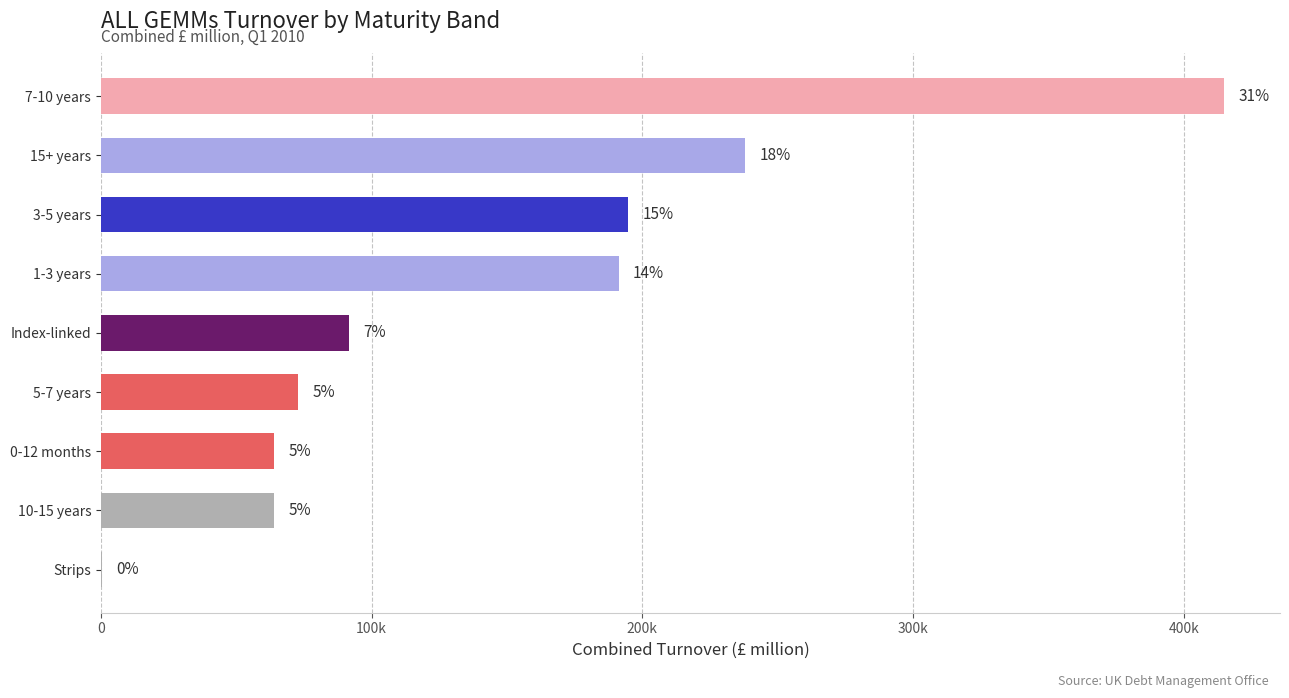

What is the difference between the maximum and second lowest values?

350945.1